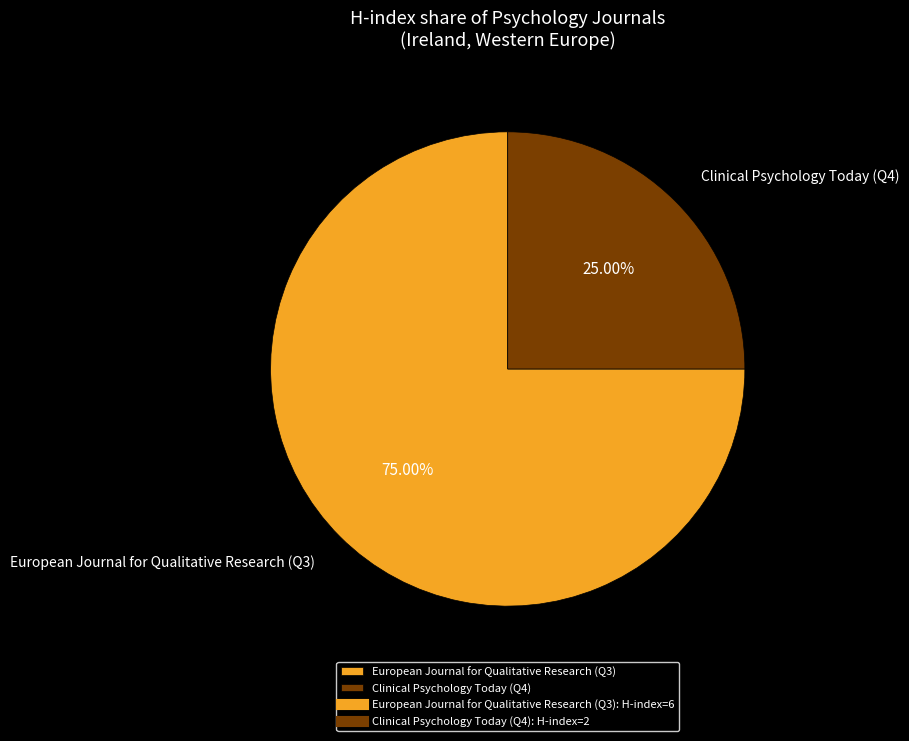

What percentage is the European Journal for Qualitative Research (Q3) slice, to the nearest percent?

75%